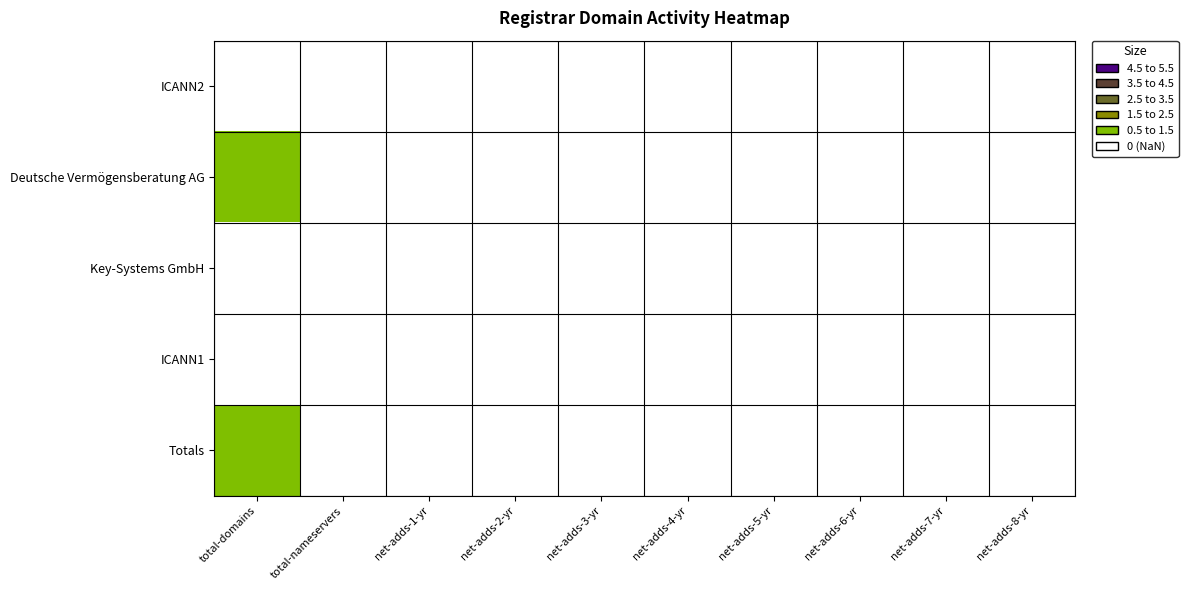

Reading left to right, what are all the values shown in this chart?

ICANN2: total-domains=0	total-nameservers=0	net-adds-1-yr=0	net-adds-2-yr=0	net-adds-3-yr=0	net-adds-4-yr=0	net-adds-5-yr=0	net-adds-6-yr=0	net-adds-7-yr=0	net-adds-8-yr=0
Deutsche Vermögensberatung AG: total-domains=1	total-nameservers=0	net-adds-1-yr=0	net-adds-2-yr=0	net-adds-3-yr=0	net-adds-4-yr=0	net-adds-5-yr=0	net-adds-6-yr=0	net-adds-7-yr=0	net-adds-8-yr=0
Key-Systems GmbH: total-domains=0	total-nameservers=0	net-adds-1-yr=0	net-adds-2-yr=0	net-adds-3-yr=0	net-adds-4-yr=0	net-adds-5-yr=0	net-adds-6-yr=0	net-adds-7-yr=0	net-adds-8-yr=0
ICANN1: total-domains=0	total-nameservers=0	net-adds-1-yr=0	net-adds-2-yr=0	net-adds-3-yr=0	net-adds-4-yr=0	net-adds-5-yr=0	net-adds-6-yr=0	net-adds-7-yr=0	net-adds-8-yr=0
Totals: total-domains=1	total-nameservers=0	net-adds-1-yr=0	net-adds-2-yr=0	net-adds-3-yr=0	net-adds-4-yr=0	net-adds-5-yr=0	net-adds-6-yr=0	net-adds-7-yr=0	net-adds-8-yr=0